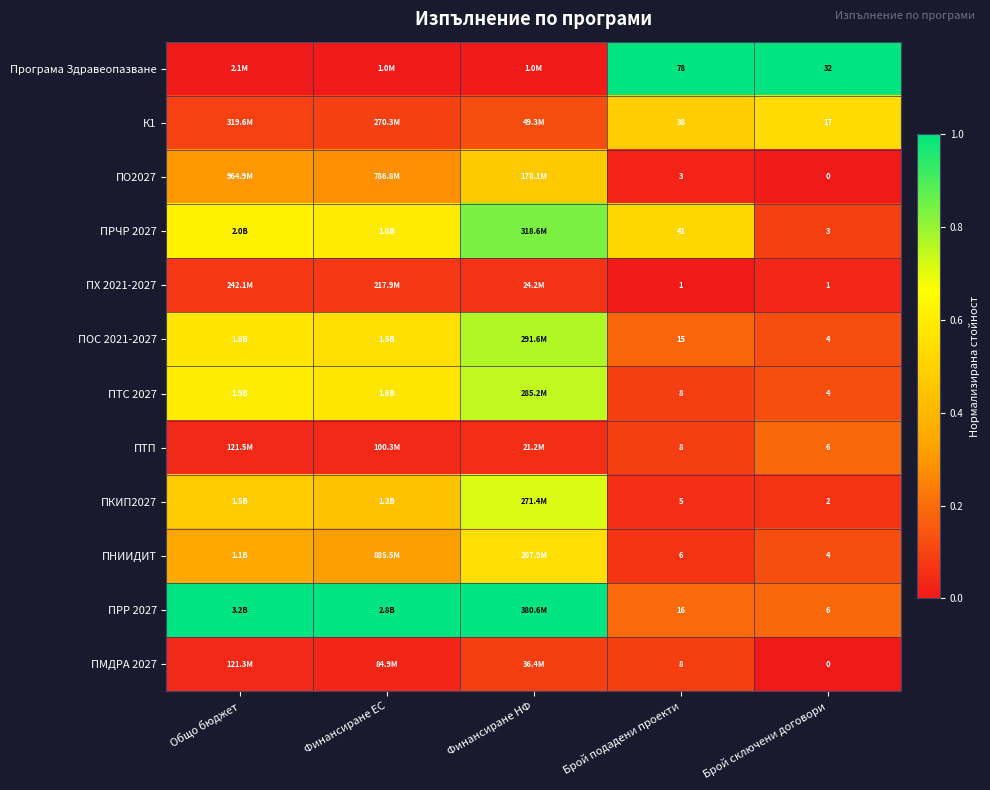

Is the value of ПТС 2027 at Брой подадени проекти greater than the value of ПО2027 at Брой подадени проекти?

Yes